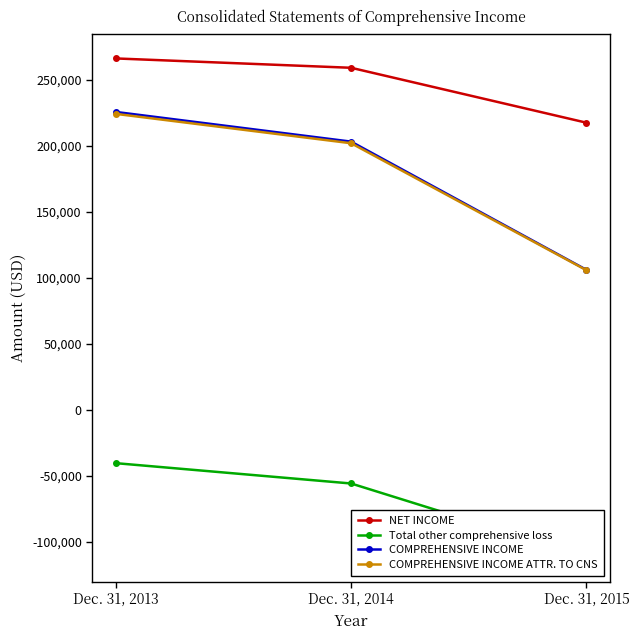

Reading left to right, what are all the values shown in this chart?

NET INCOME: Dec. 31, 2013=266340	Dec. 31, 2014=259250	Dec. 31, 2015=217599
Total other comprehensive loss: Dec. 31, 2013=-40576	Dec. 31, 2014=-56000	Dec. 31, 2015=-111610
COMPREHENSIVE INCOME: Dec. 31, 2013=225764	Dec. 31, 2014=203250	Dec. 31, 2015=105989
COMPREHENSIVE INCOME ATTR. TO CNS: Dec. 31, 2013=224304	Dec. 31, 2014=202023	Dec. 31, 2015=105730